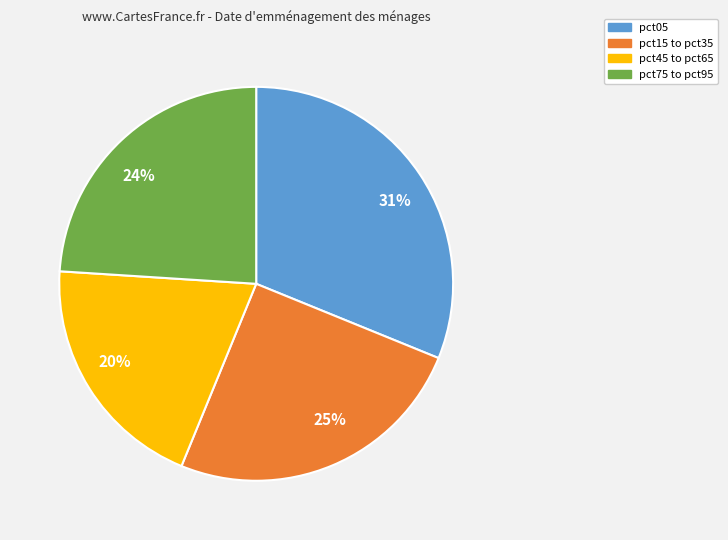

How many slices are in this pie chart?

4